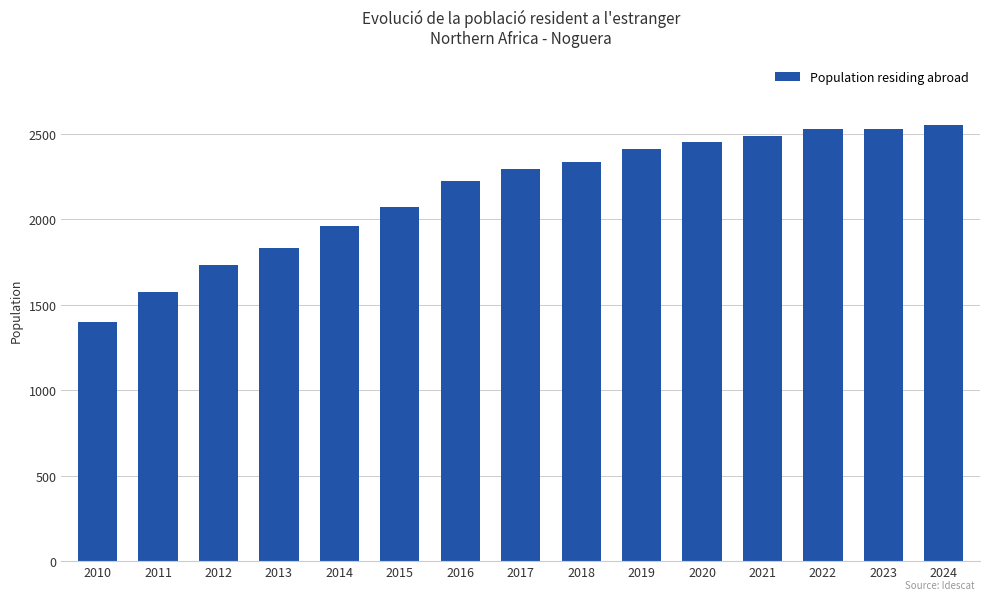

How many bars are there in total?

15